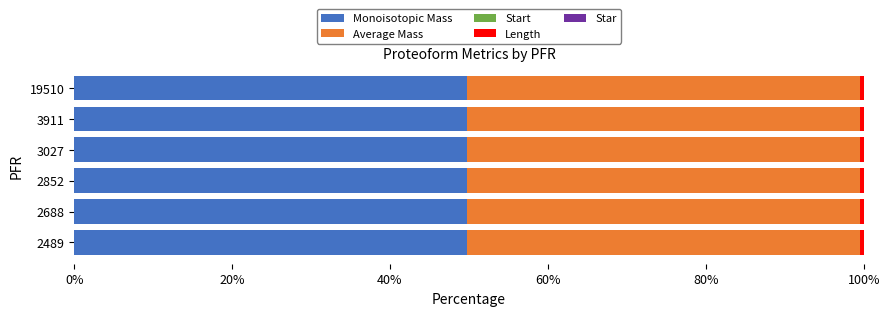

Count the number of categories in the chart.

6